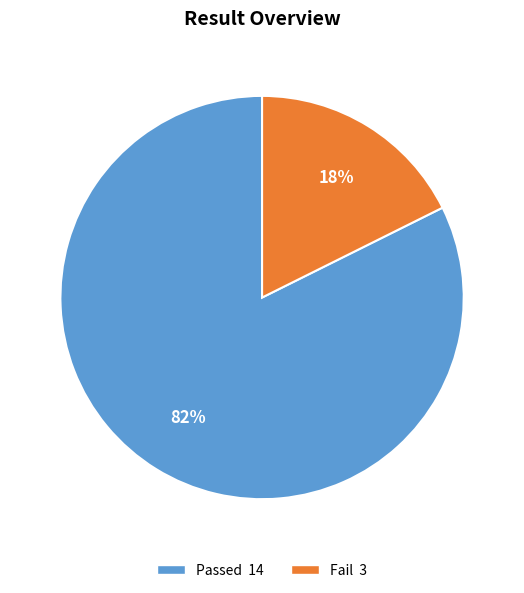

How many slices are in this pie chart?

2